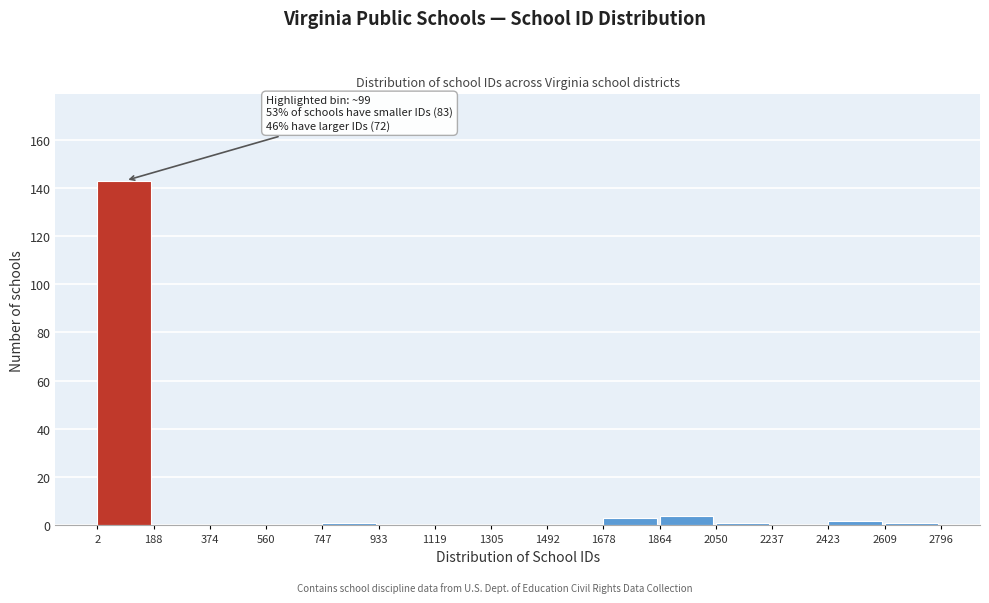

Which range on the x-axis has the tallest bar?

2 to 188